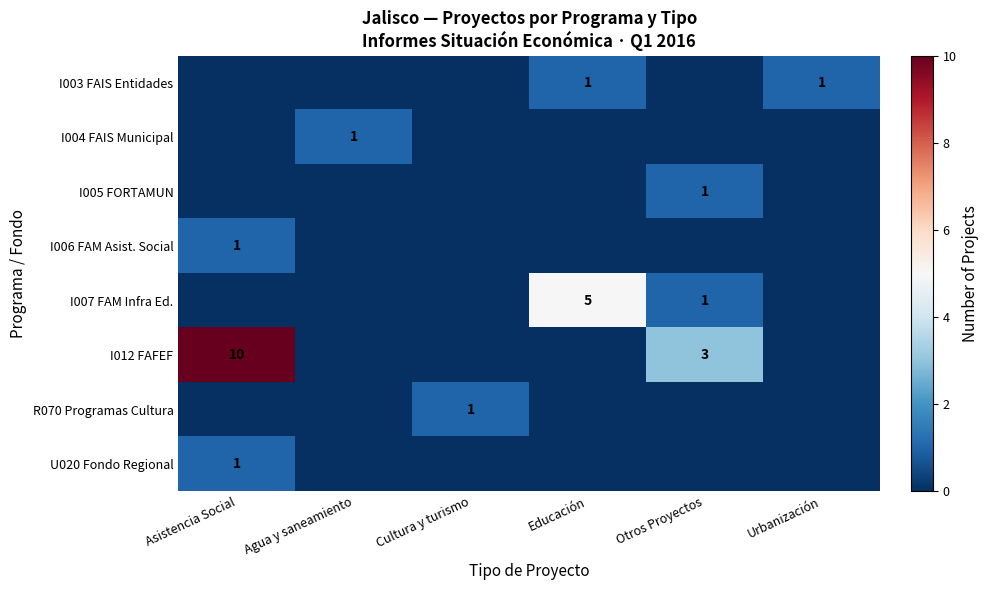

Is it true that I005 FORTAMUN equals 1 at Otros Proyectos?

True